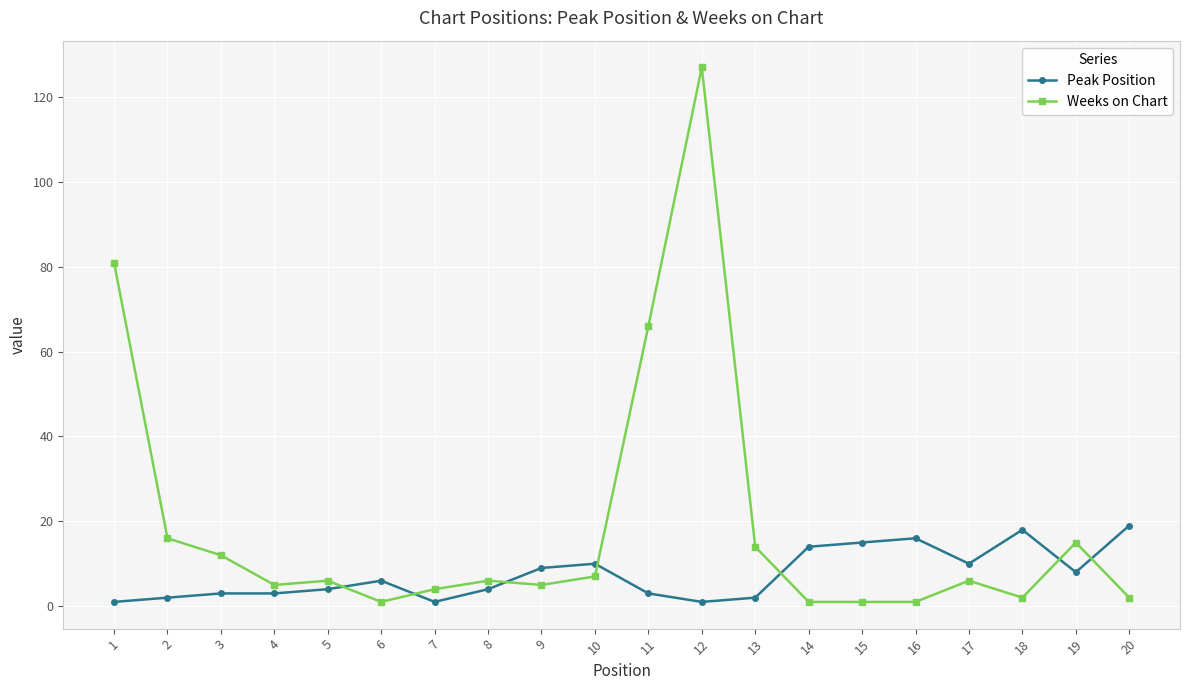

What is the sum of all Weeks on Chart values?

378